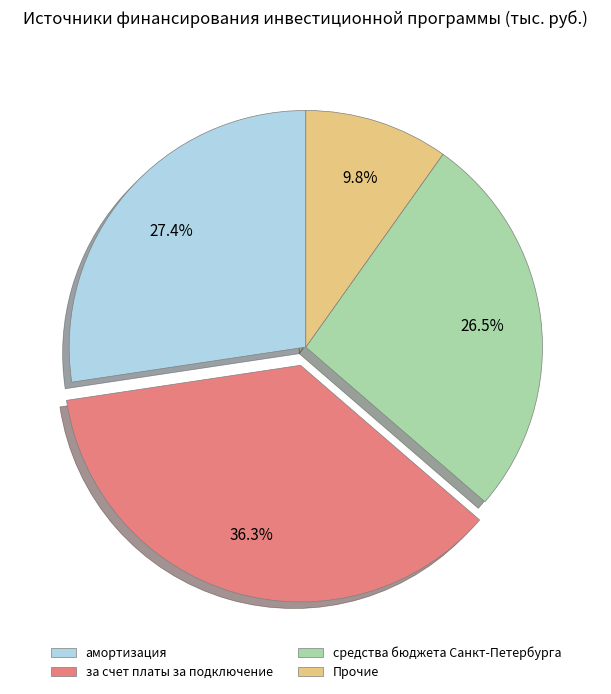

How many slices are in this pie chart?

4